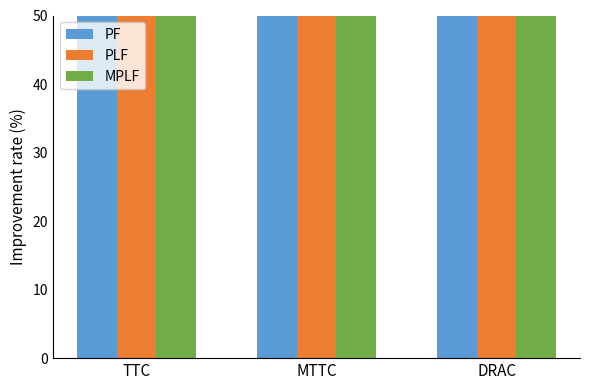

Which series has the widest spread of values?

PF